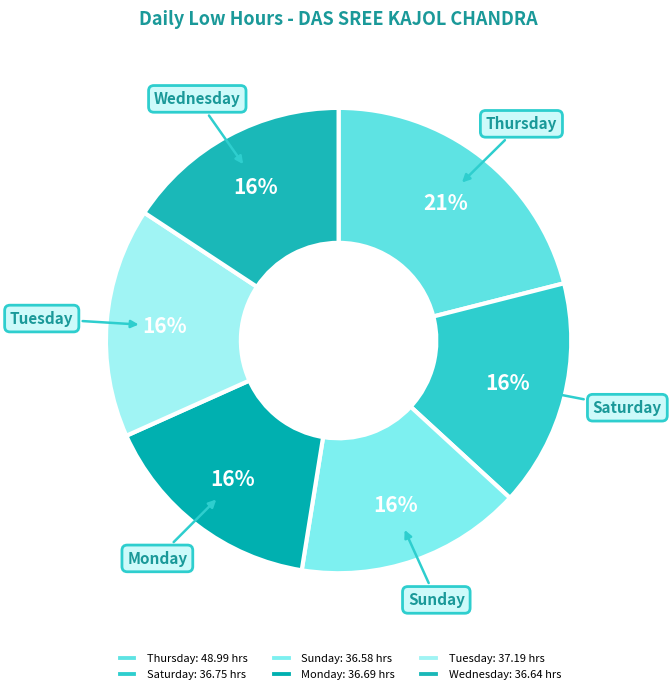

Approximately how many times larger is the value at Thursday compared to Sunday?

1.3